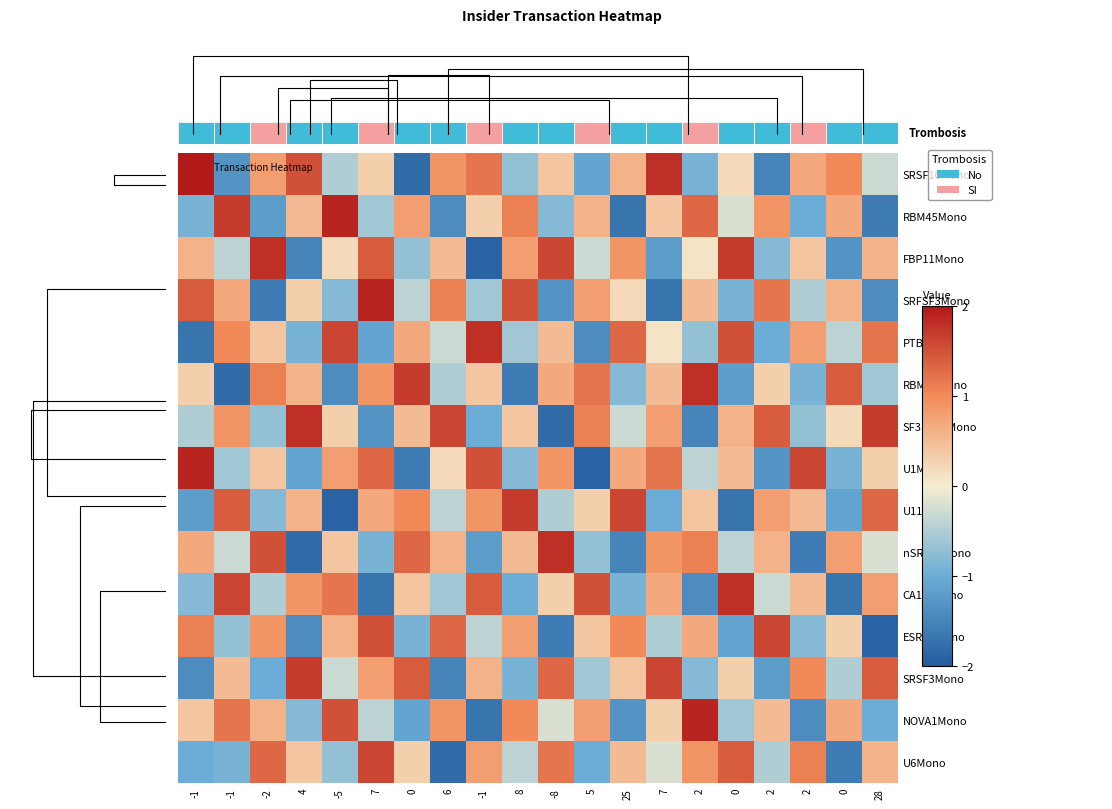

What is the spread (max minus min) of values at 6?

3.4